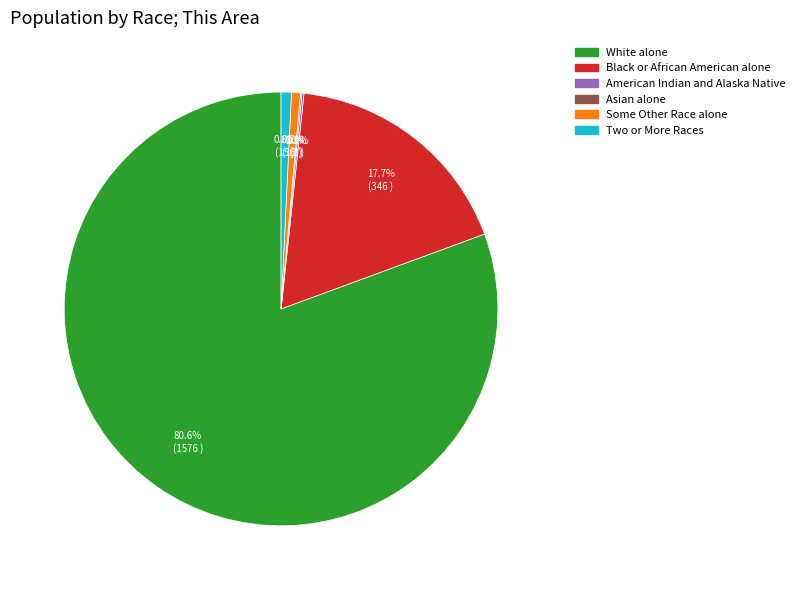

Is there a majority slice in this chart?

Yes